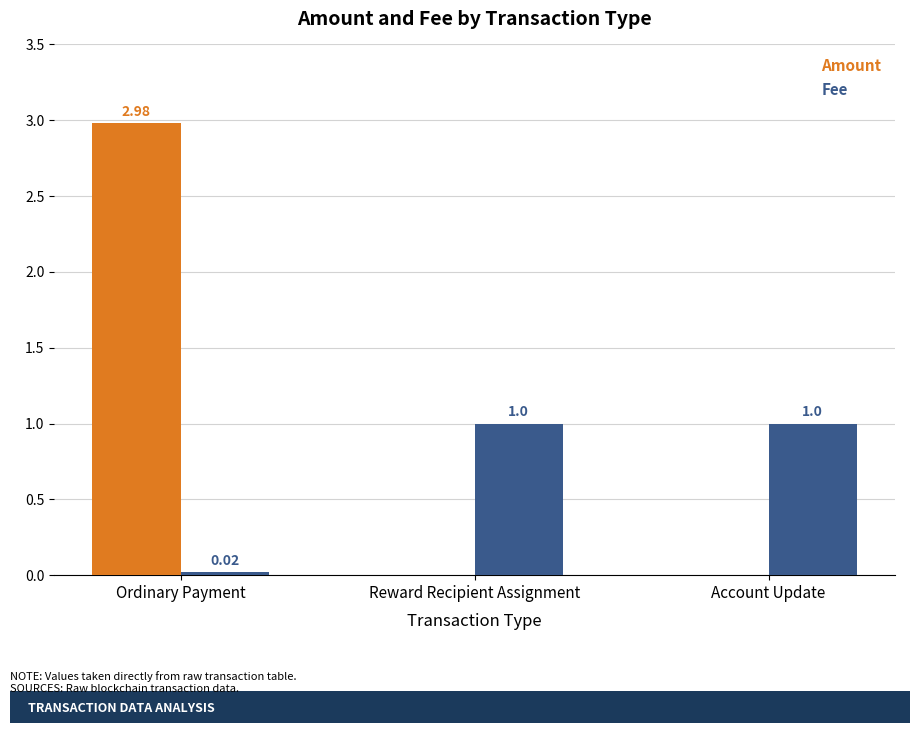

At which label is Fee closest to 0?

Ordinary Payment